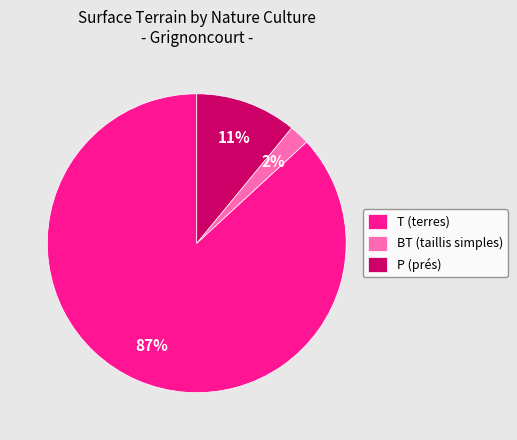

Which slice is the largest?

T (terres)